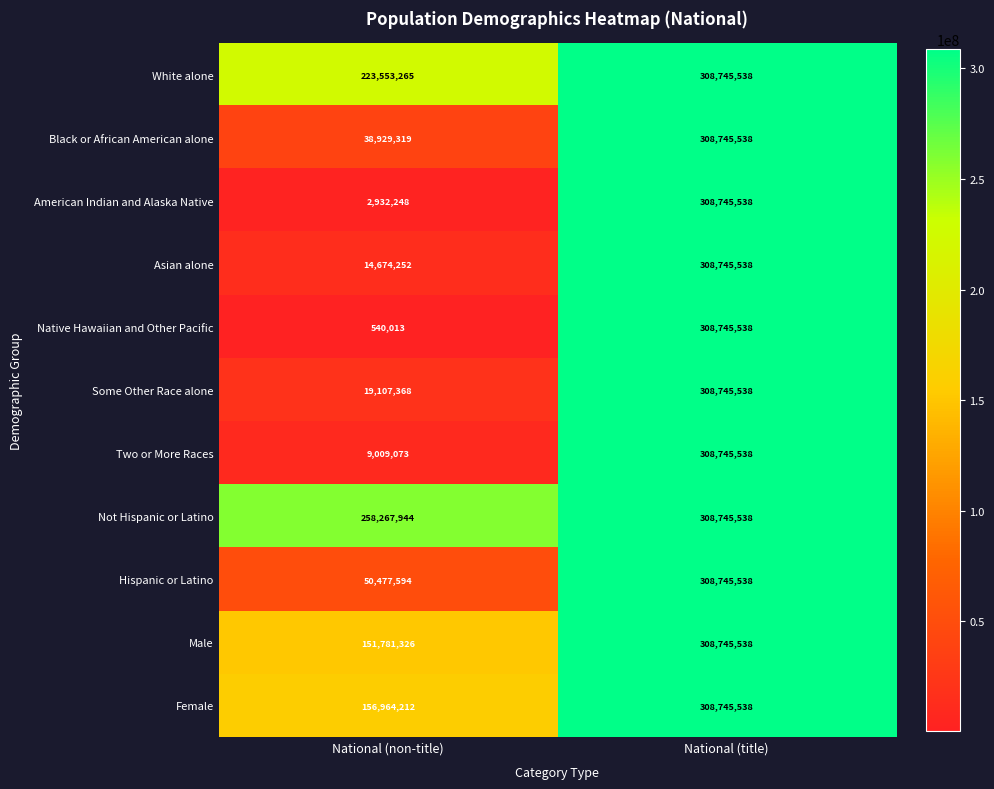

True or false: Asian alone has a value of 25254701 at National (non-title).

False